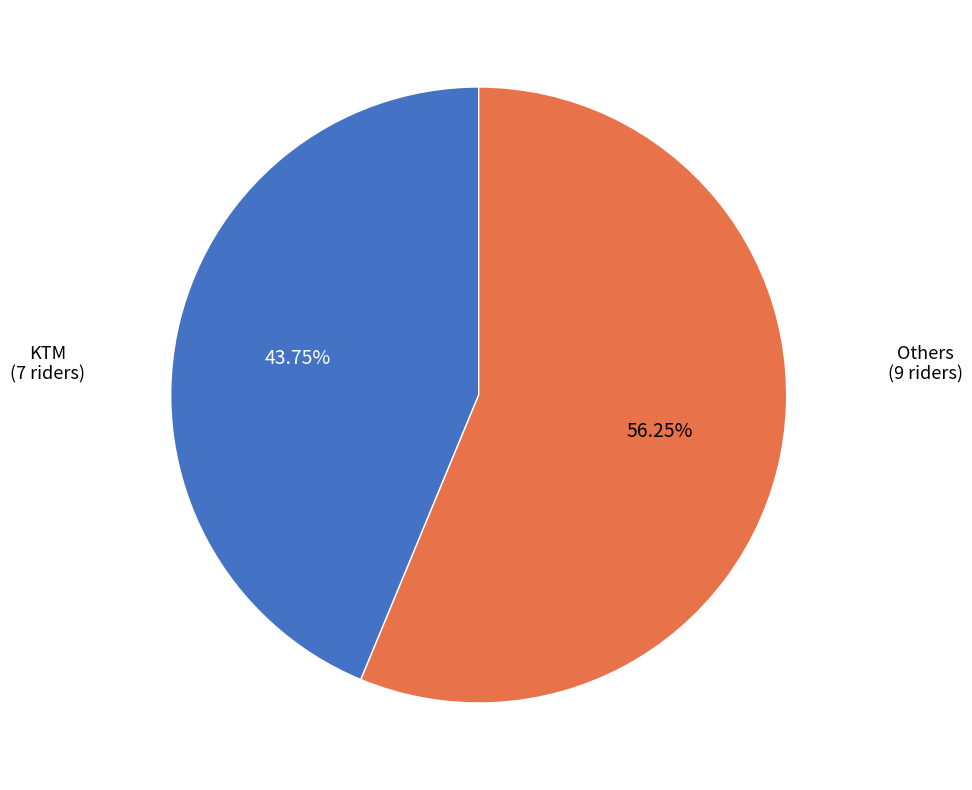

How many segments does this pie chart have?

2